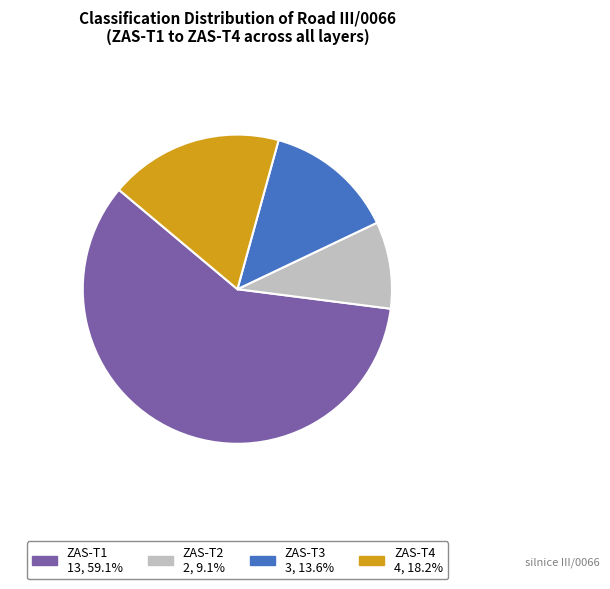

What is the majority slice?

ZAS-T1